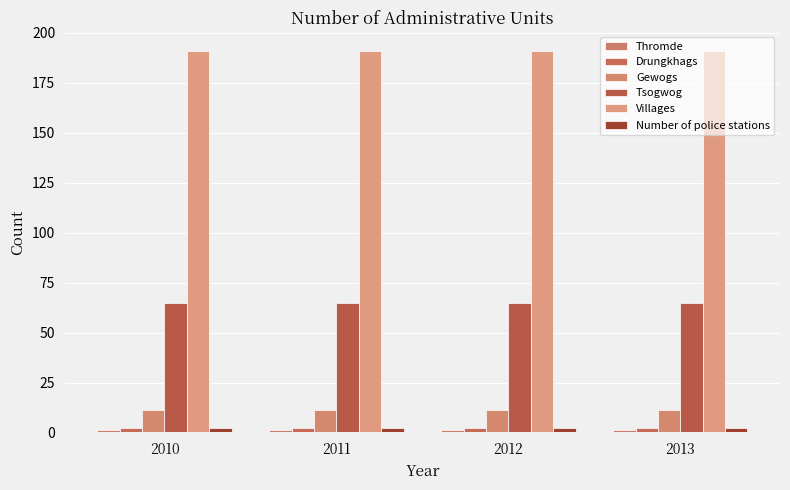

How many series are shown in this chart?

6